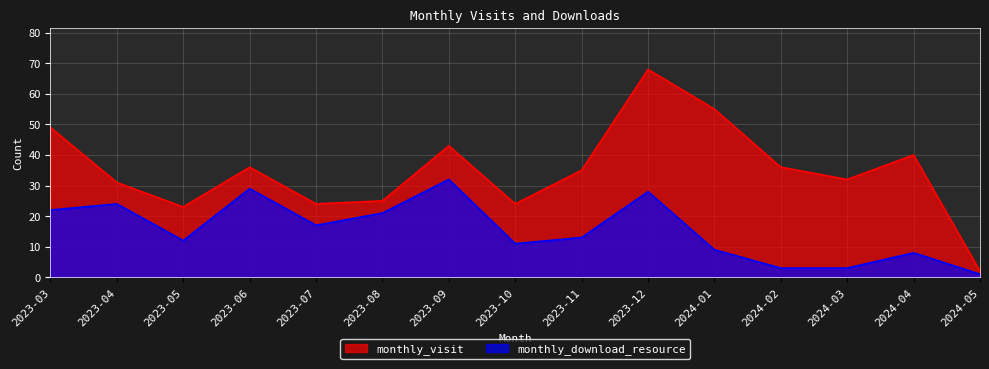

At which label does monthly_download_resource reach its peak?

2023-09